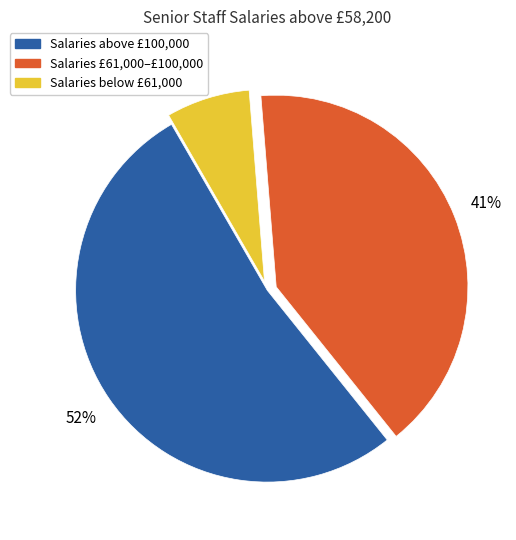

To the nearest percent, what portion does Salaries above £100,000 represent?

52%